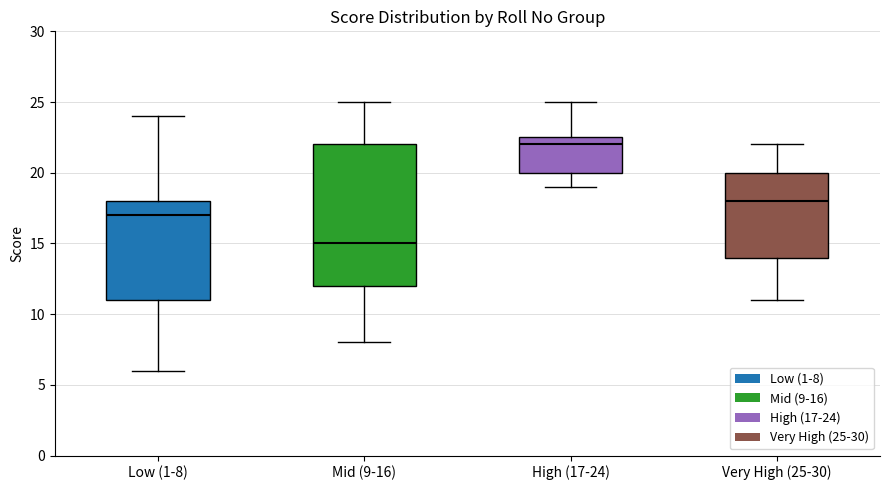

Which box has the lowest median line?

Mid (9-16)